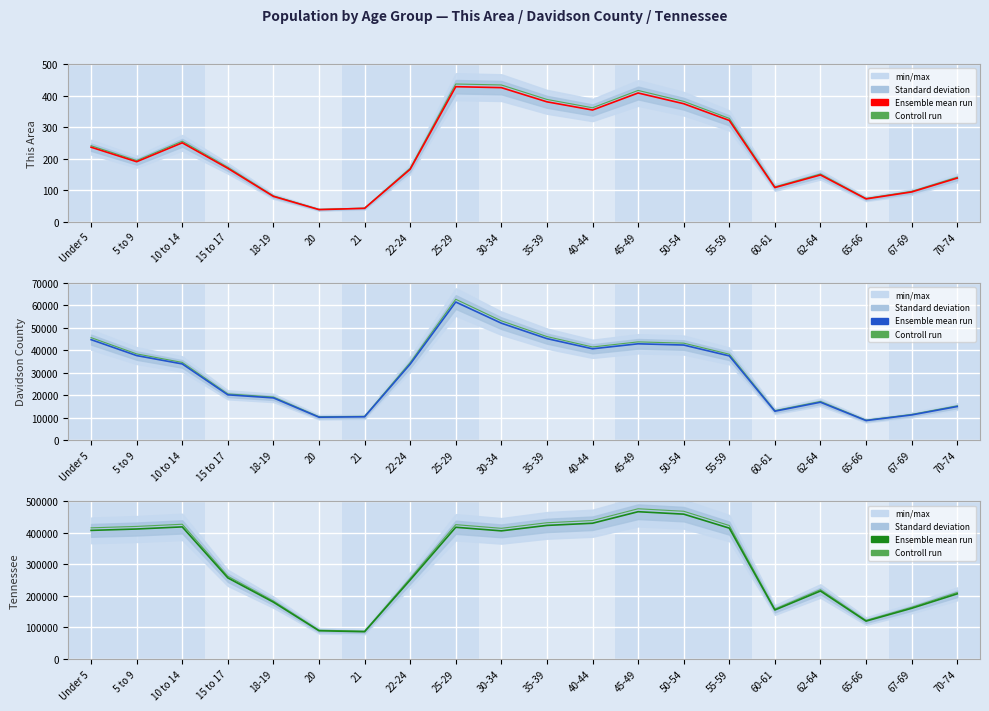

The Tennessee (Ensemble mean) series shows 232587.9 at 35-39. True or false?

False